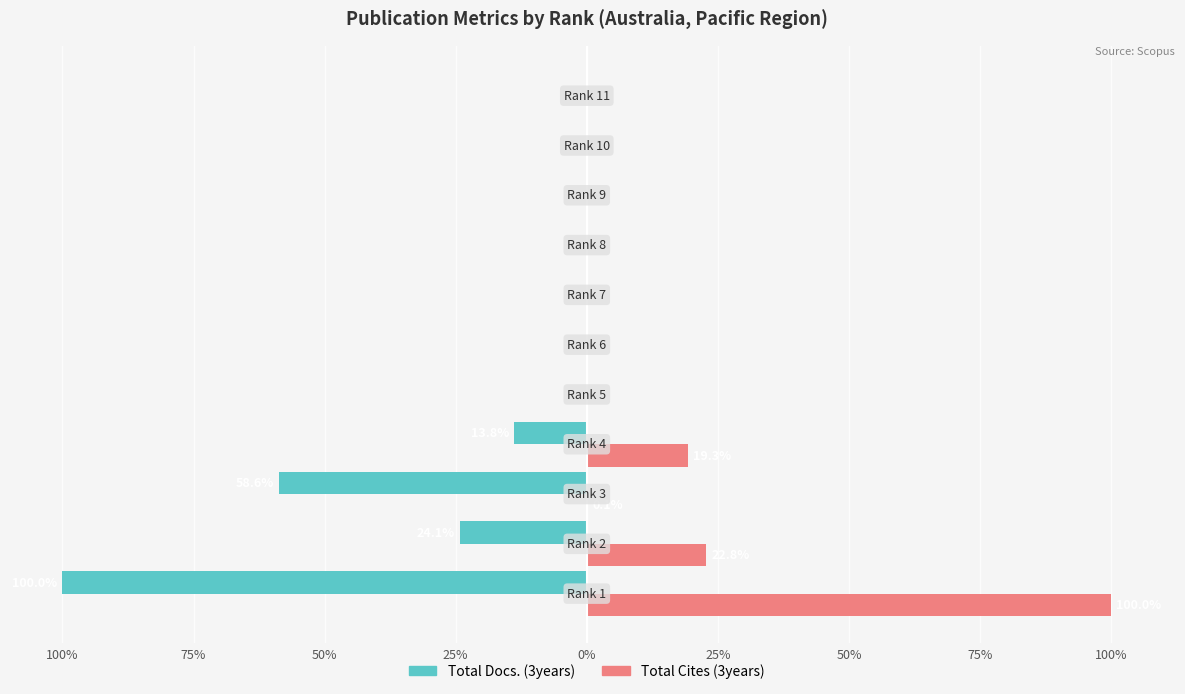

What are all the series names shown in the legend?

Total Docs. (3years), Total Cites (3years)